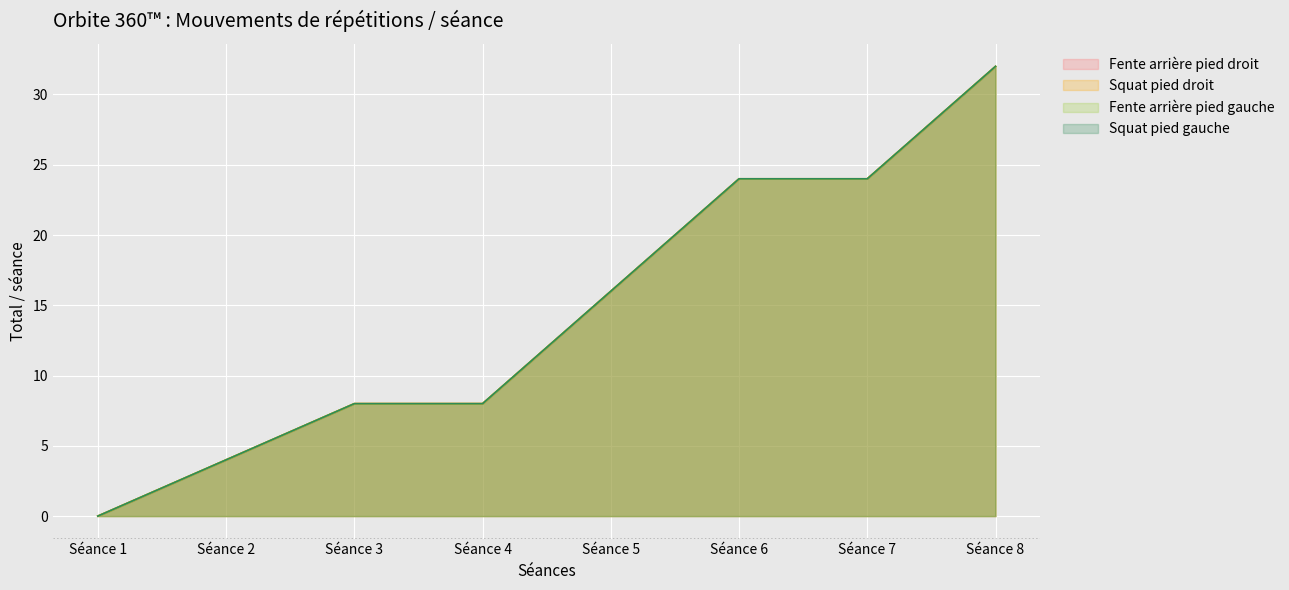

At which label does Squat pied gauche first exceed 16?

Séance 6